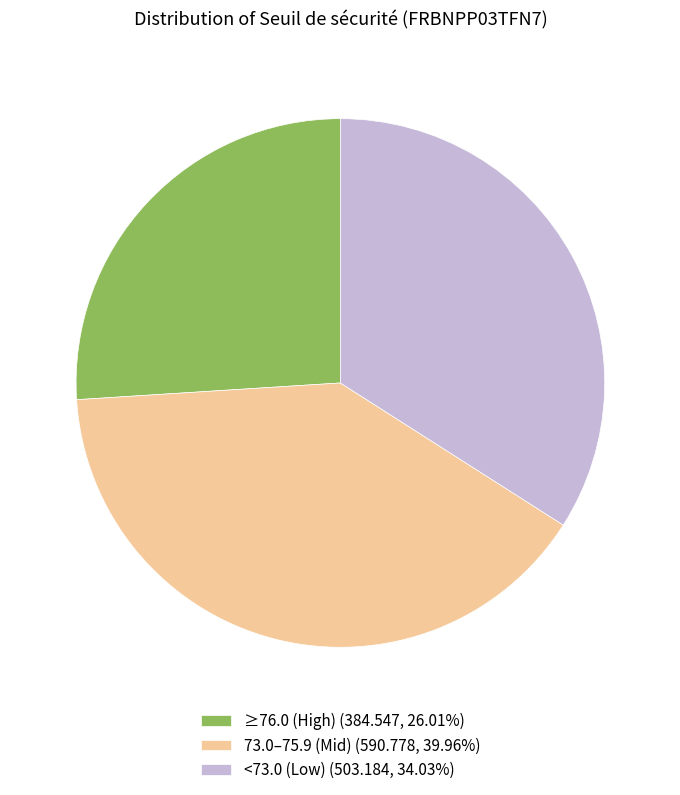

Does 73.0–75.9 (Mid) (590.778, 39.96%) represent more than half of the total?

No